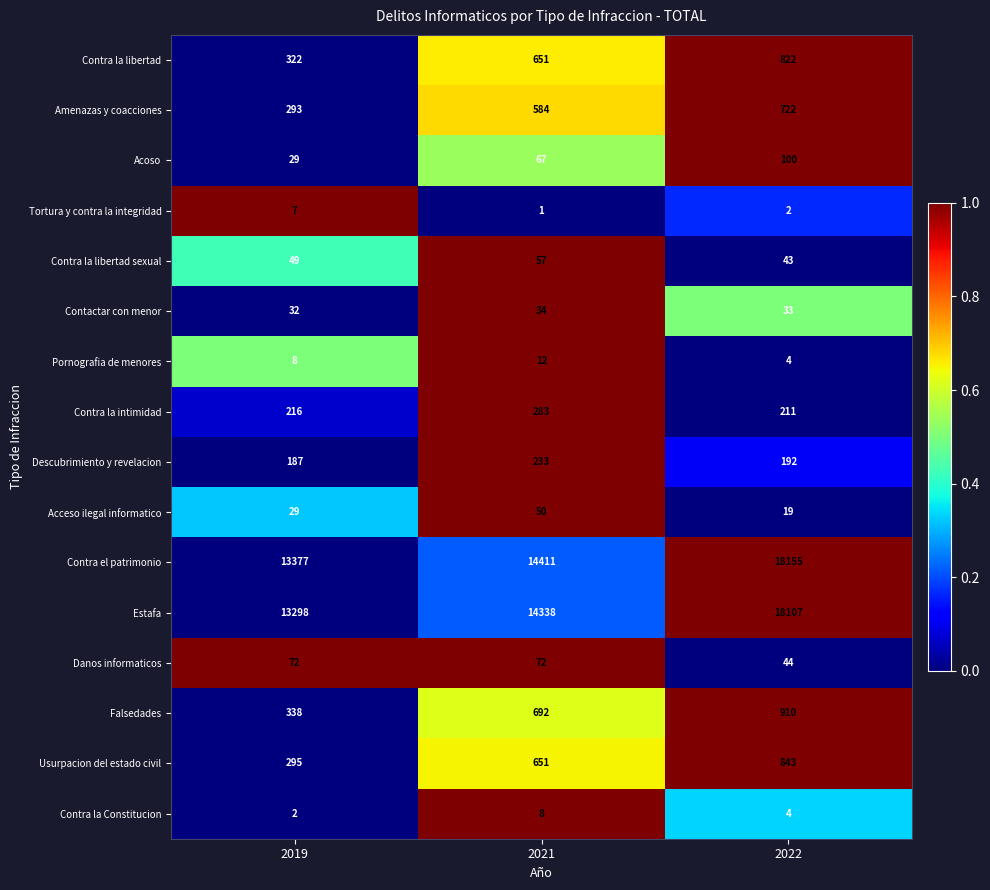

Between 2019 and 2021, which series saw the biggest shift?

Estafa